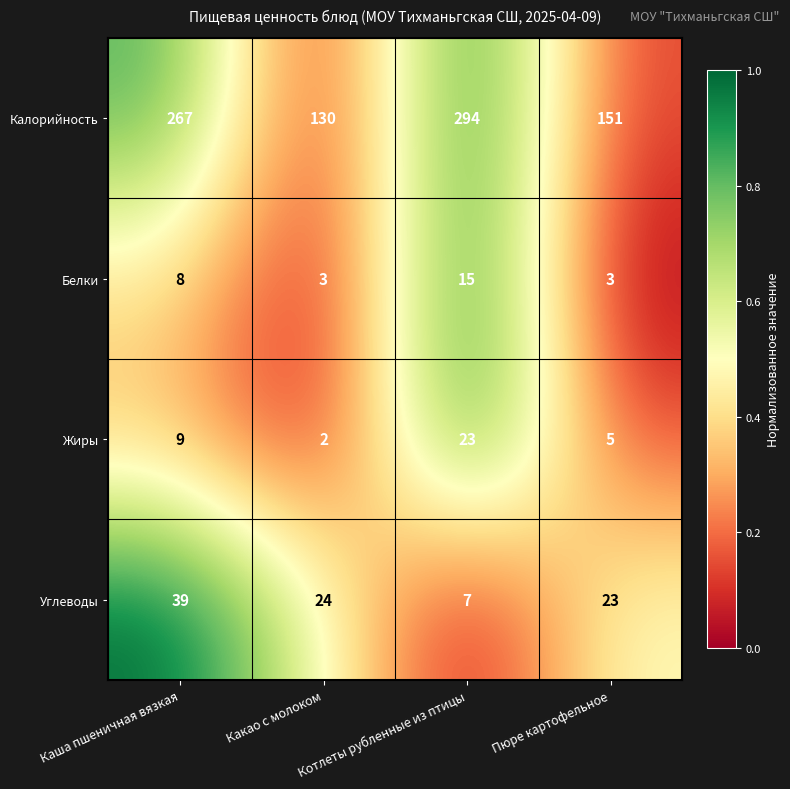

Which series has the largest total across all categories?

Калорийность